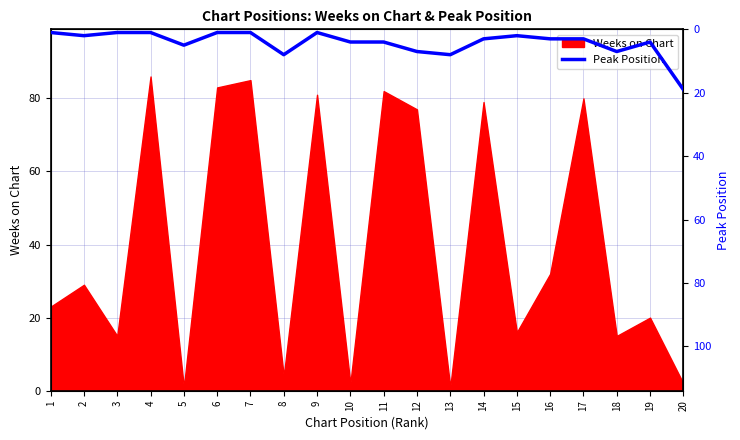

How many lines are shown in the chart?

1